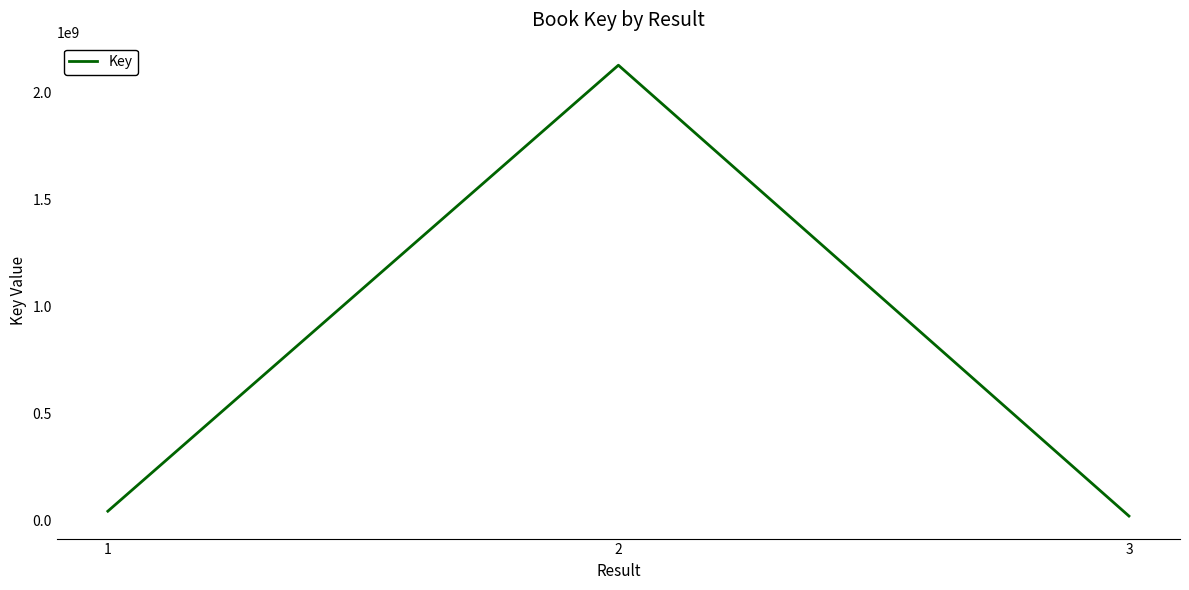

Reading left to right, transcribe all the data shown in this chart.

1=44695299	2=2128860280	3=22010872